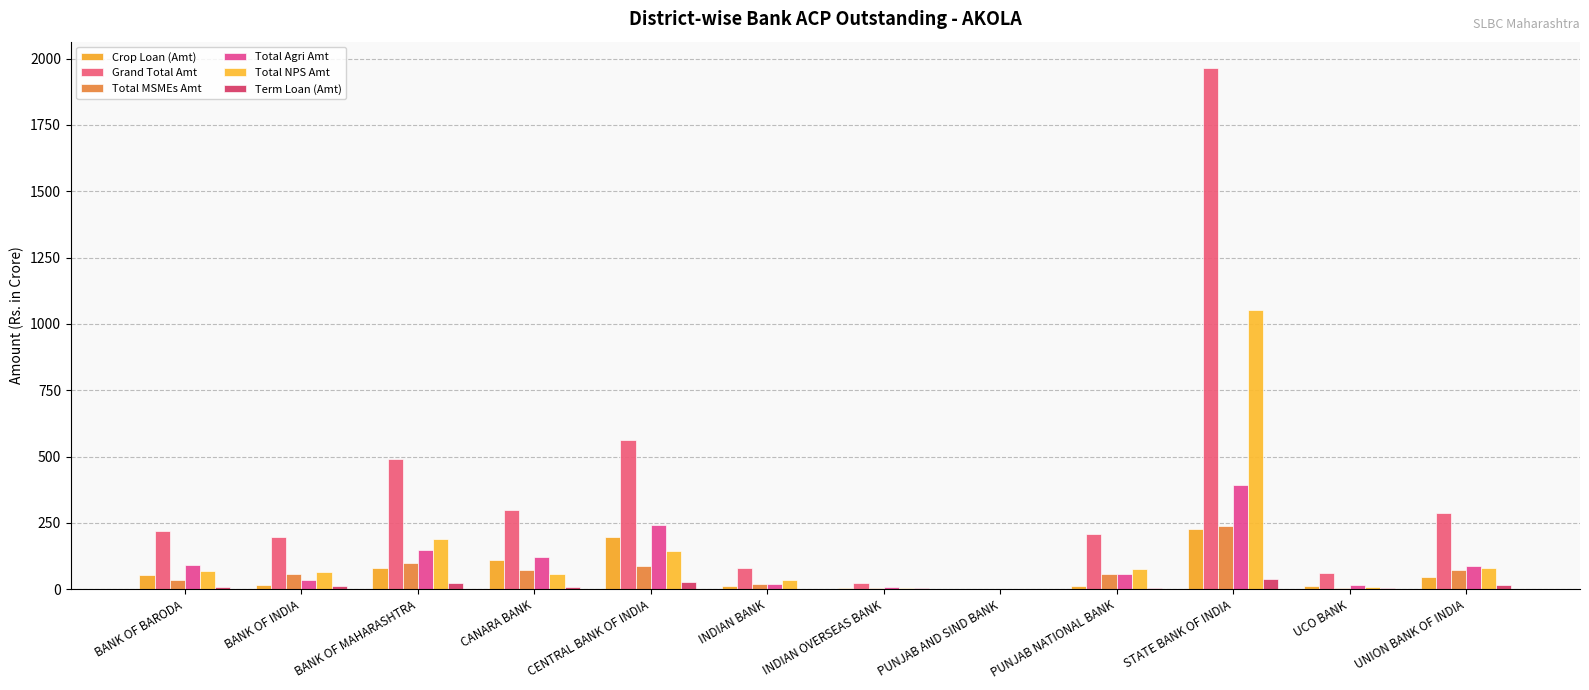

Which series has the largest range (max minus min)?

Grand Total Amt